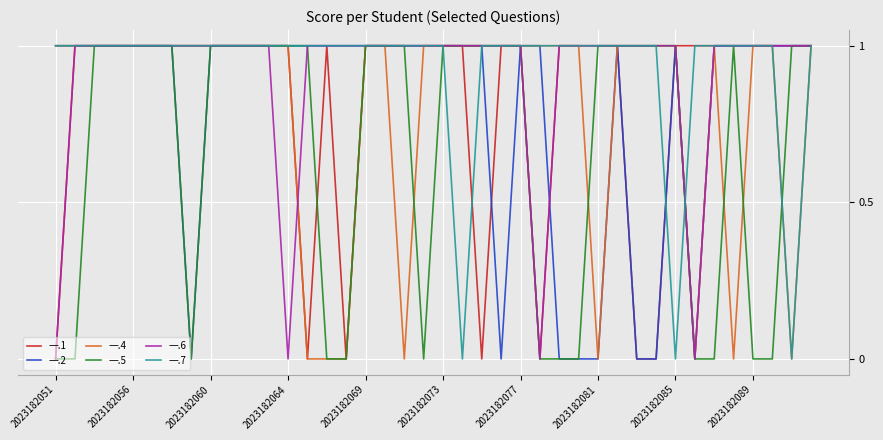

What is the average value of the 一.1 series?

1